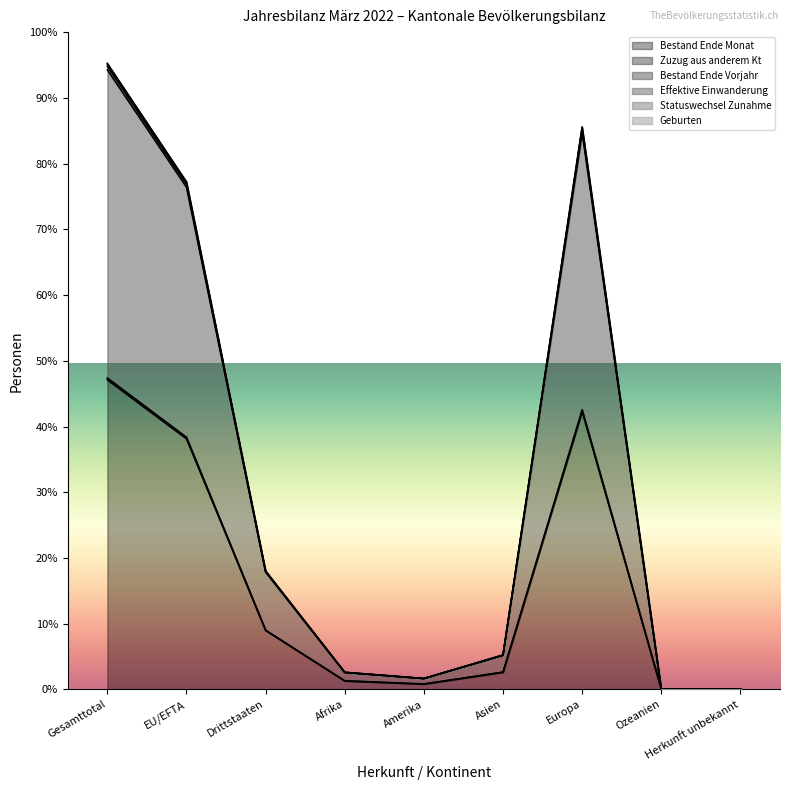

Which series has the largest total across all categories?

Statuswechsel Zunahme